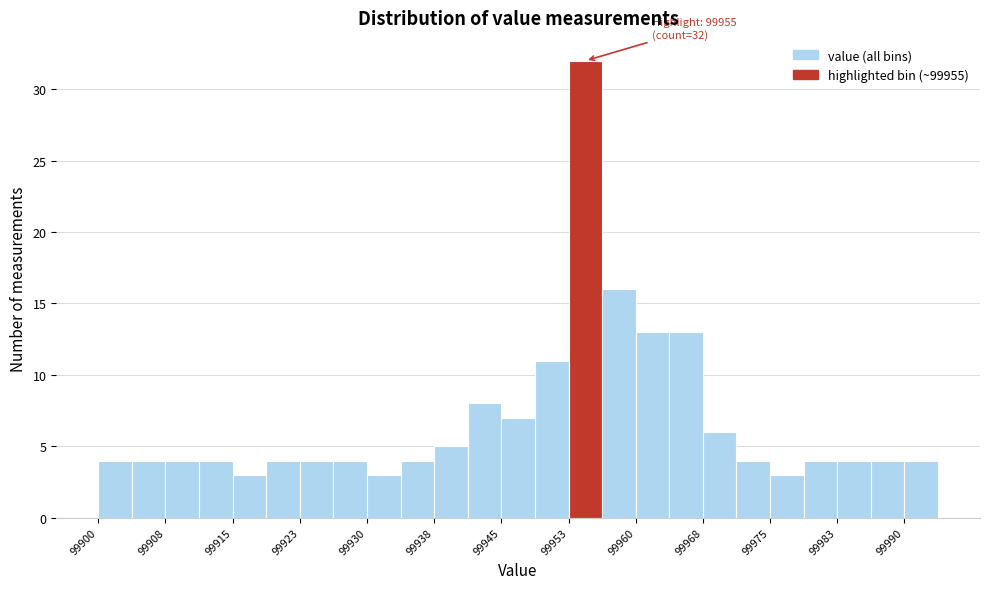

Read against the x-axis, roughly where is the centre of the tallest bar?

99955